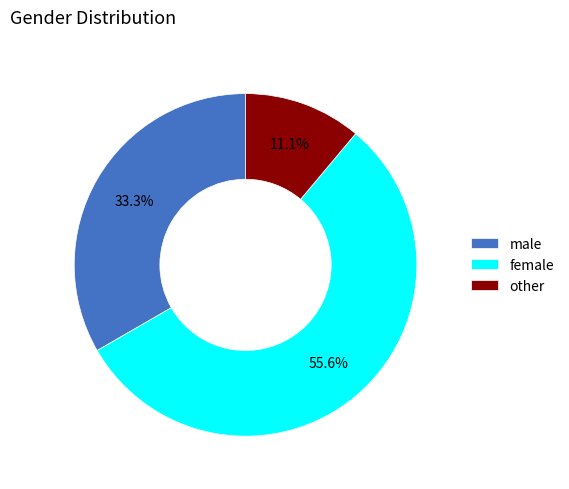

Approximately how many times larger is the value at female compared to male?

1.7